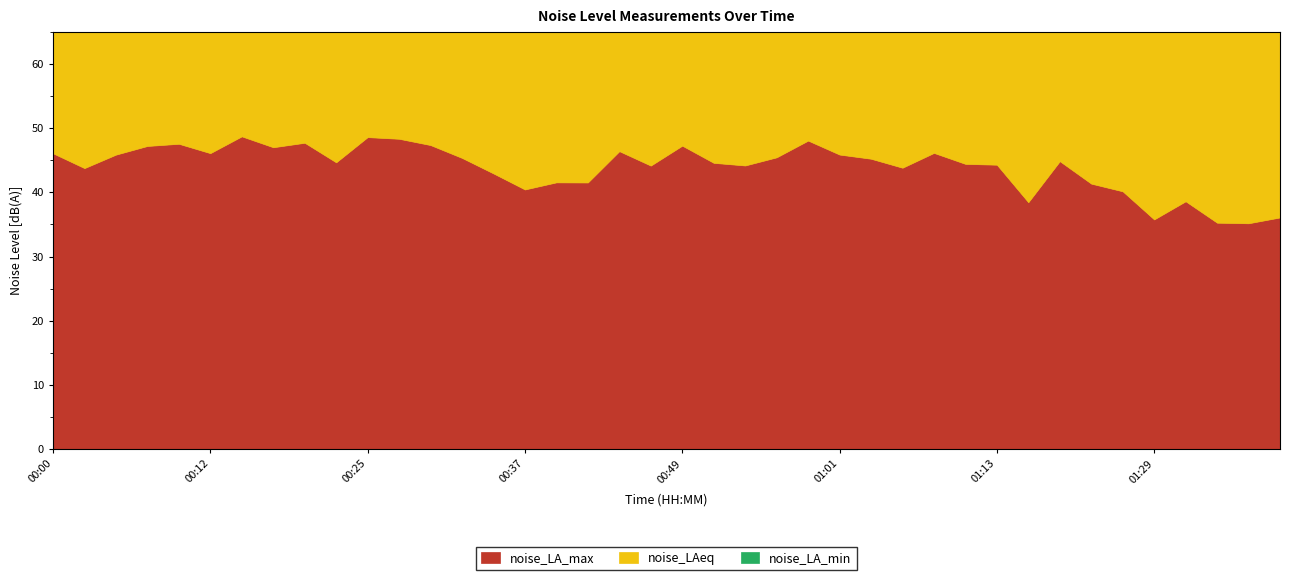

Which series changed the most between 00:59 and 01:08?

noise_LA_max